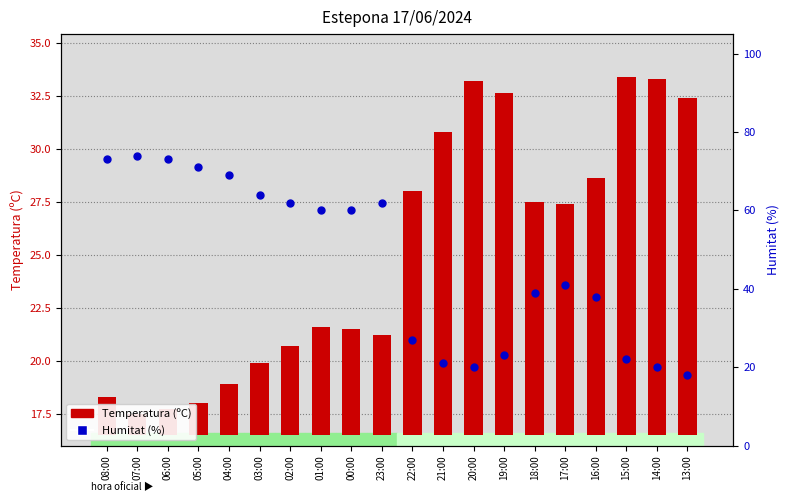

Which series reaches the minimum Y coordinate?

Temperatura (ºC)